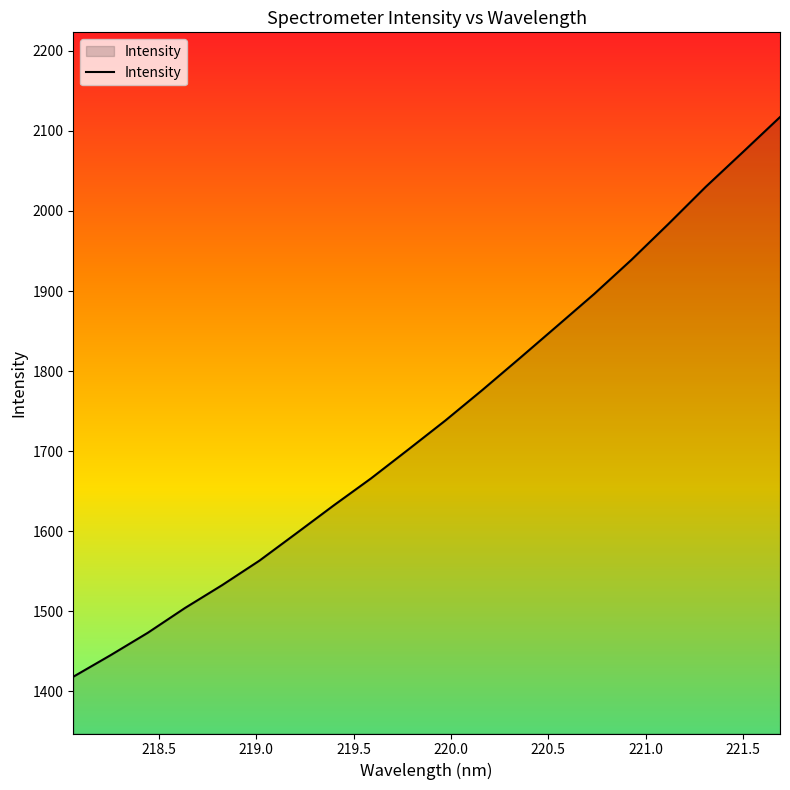

What is the difference between the maximum and minimum values?

699.2